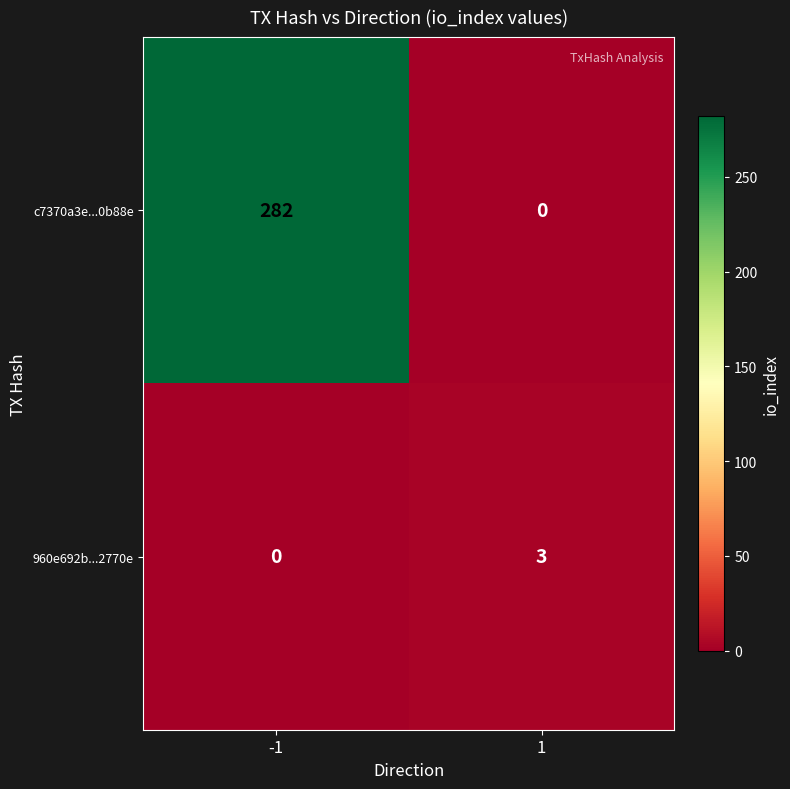

True or false: c7370a3e...0b88e has a value of 129 at -1.

False